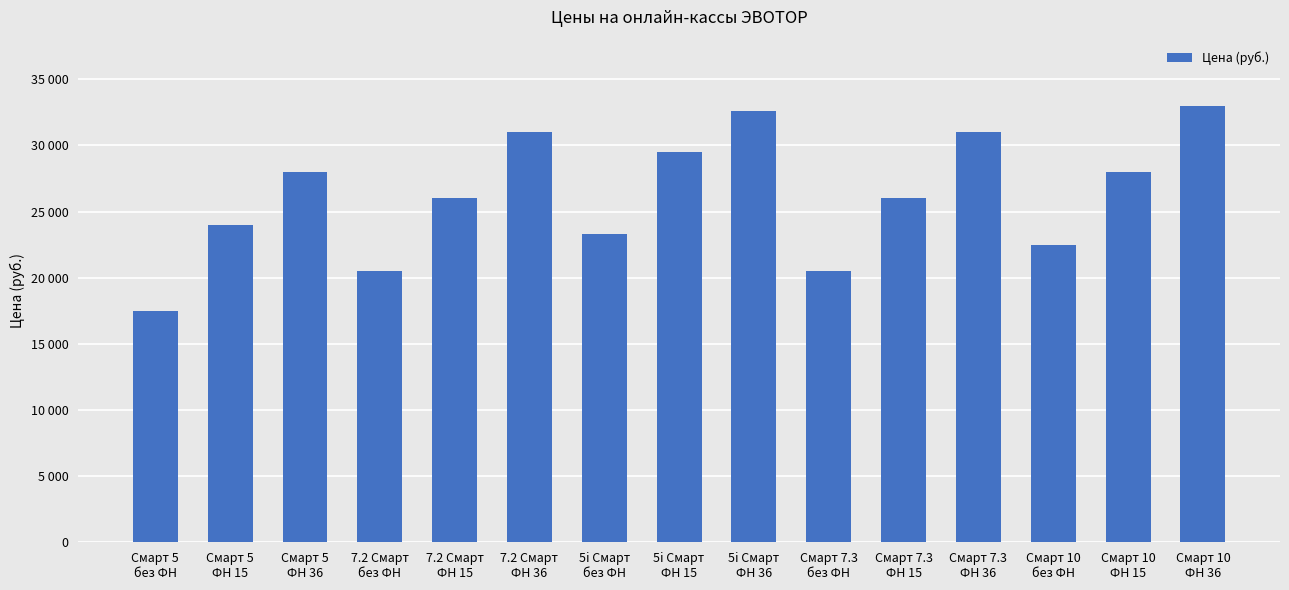

What is the average value?

26227